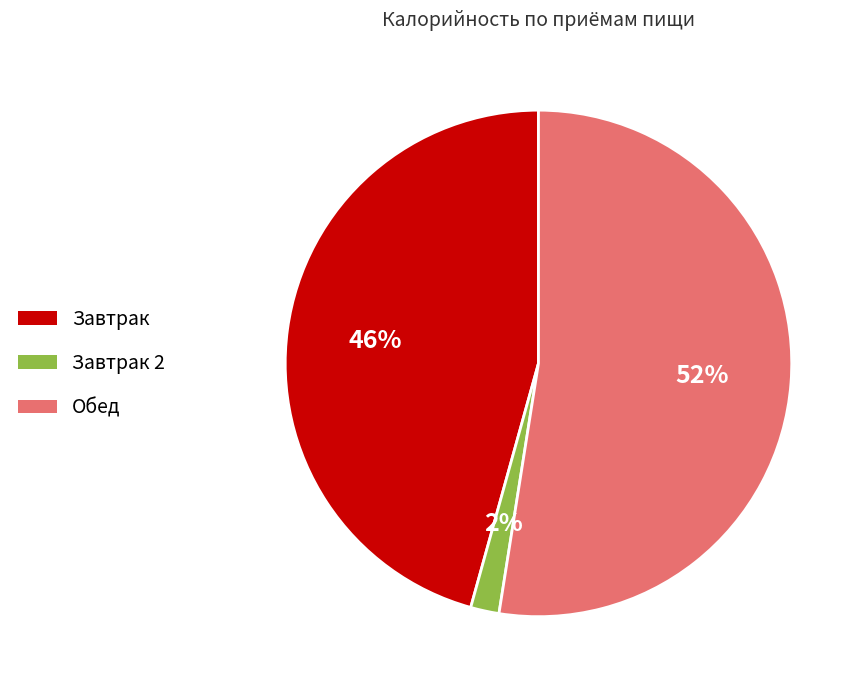

To the nearest percent, what is the average slice percentage?

33%